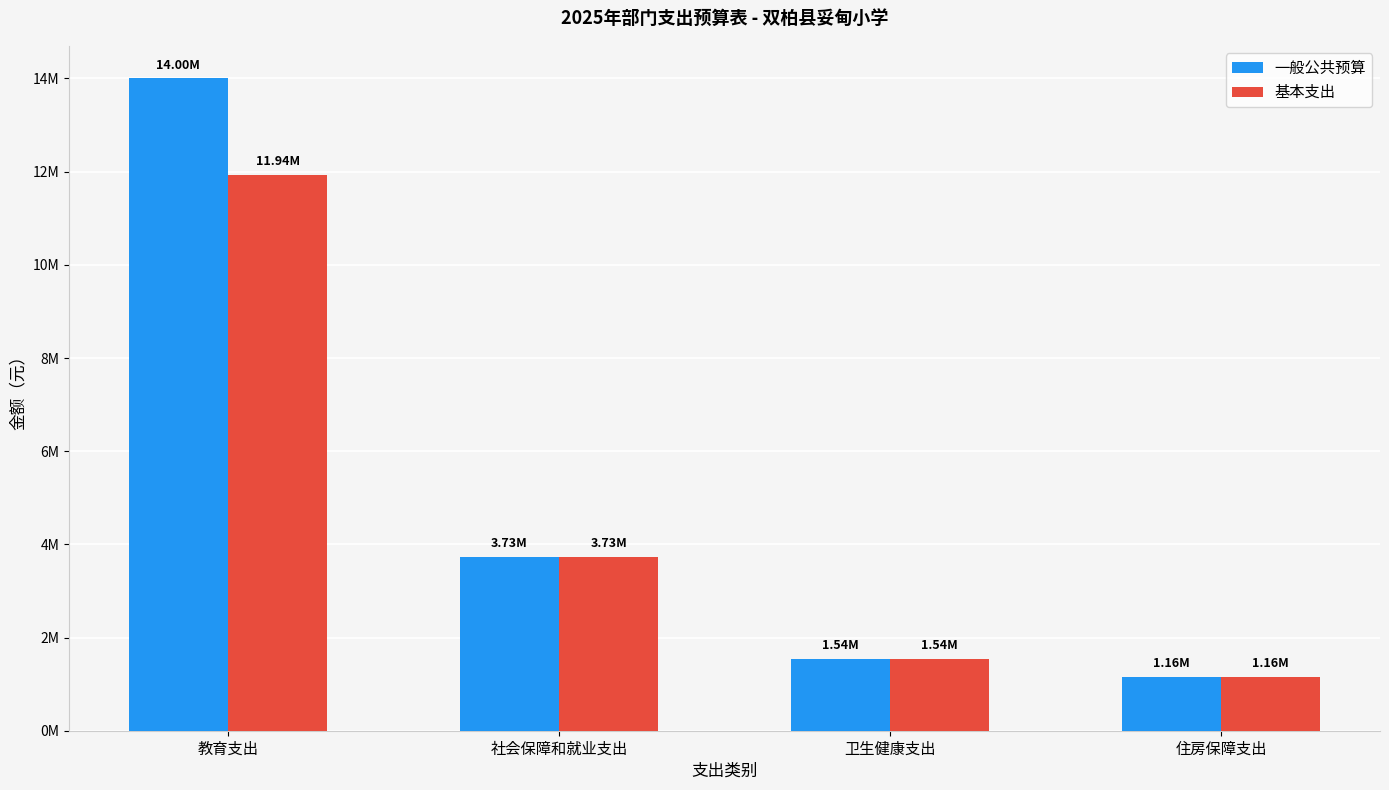

The 基本支出 series shows 552956.5 at 卫生健康支出. True or false?

False